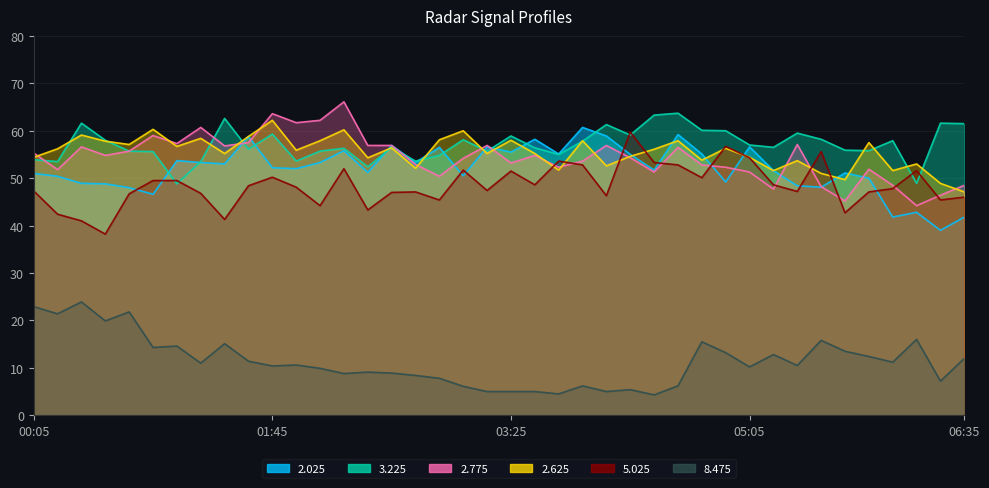

True or false: 5.025 has a value of 48.6 at 05:15.

True